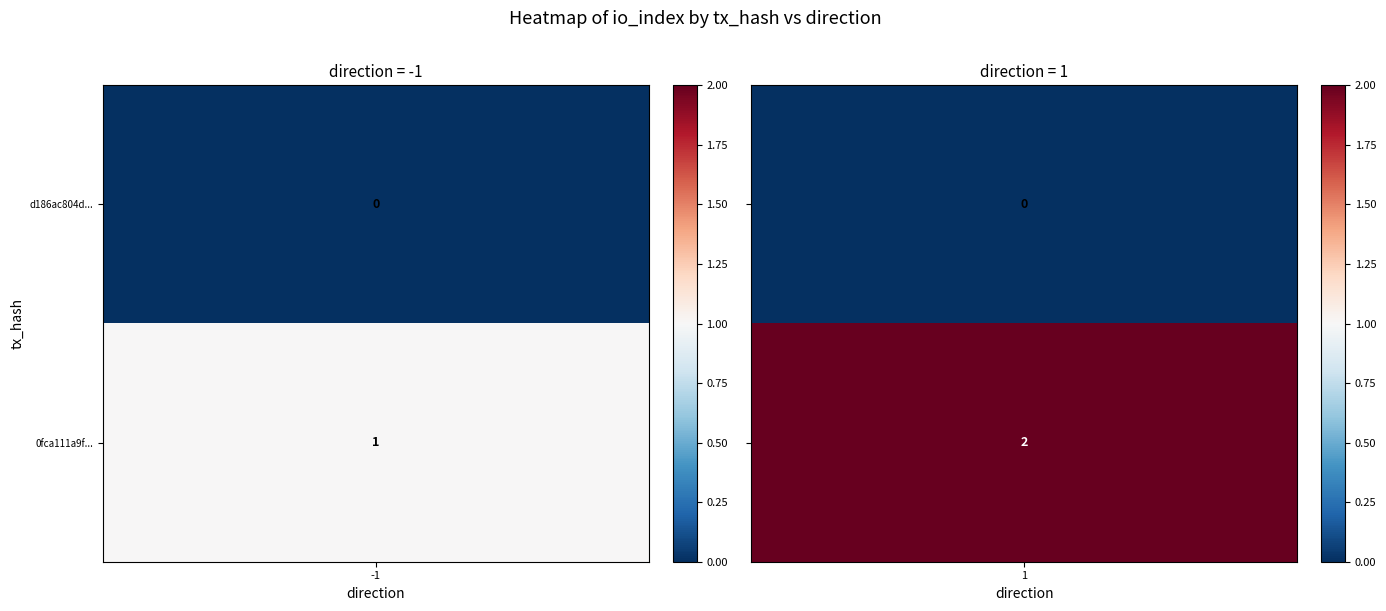

What value does the 0fca111a9fb4ce35a9805ed6a92dee138c79501 series have at 1?

2